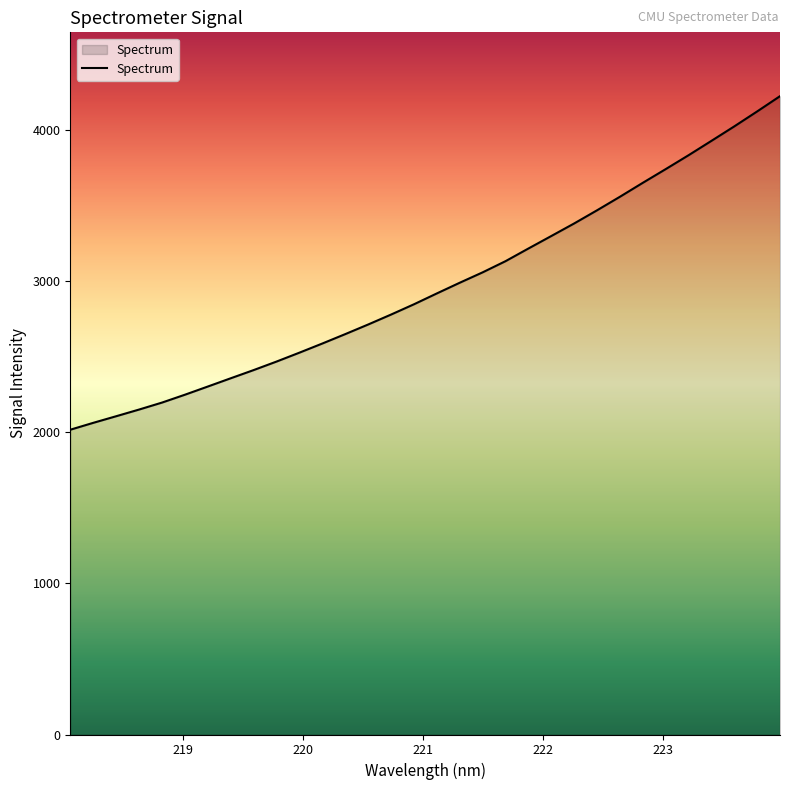

True or false: the data has more than 0 interior local peaks.

False